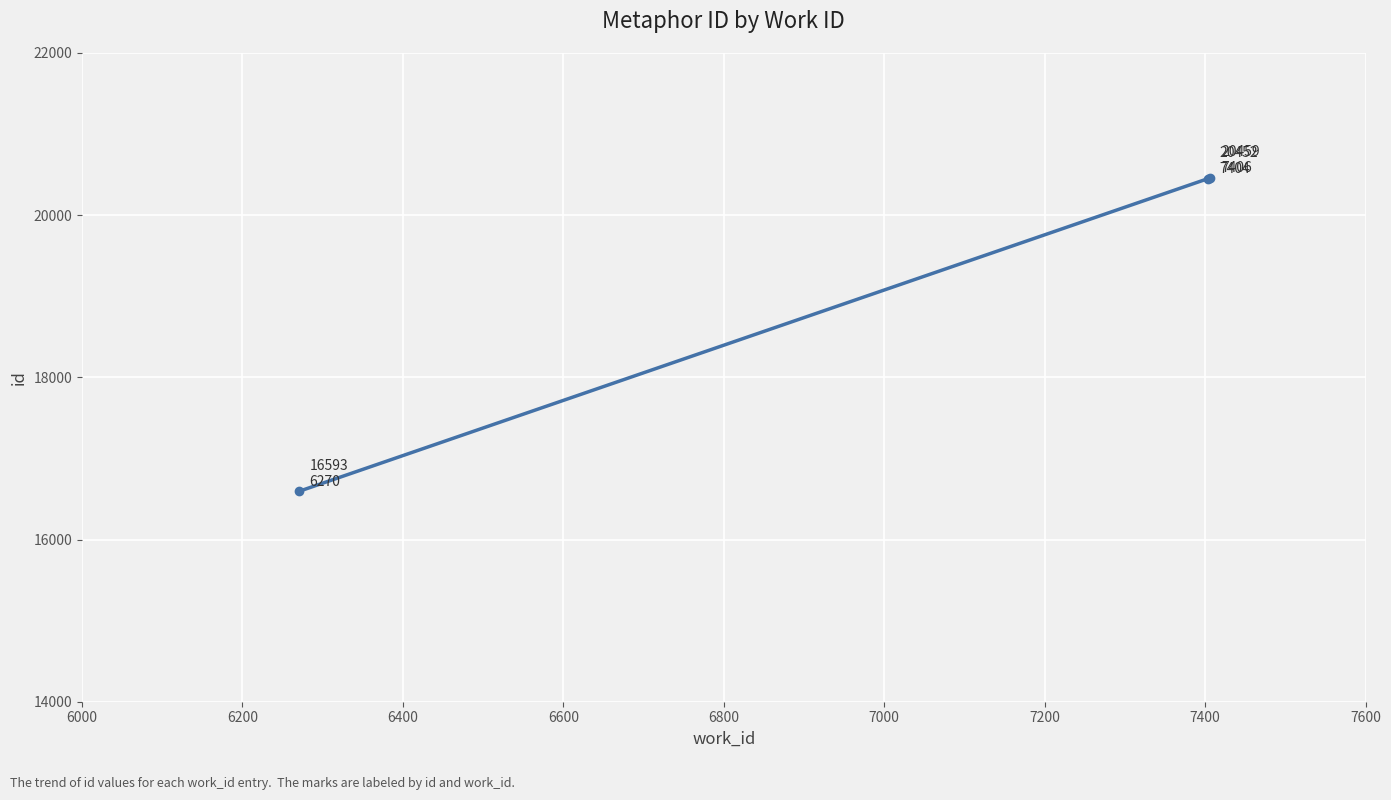

How many data points does each series have?

3